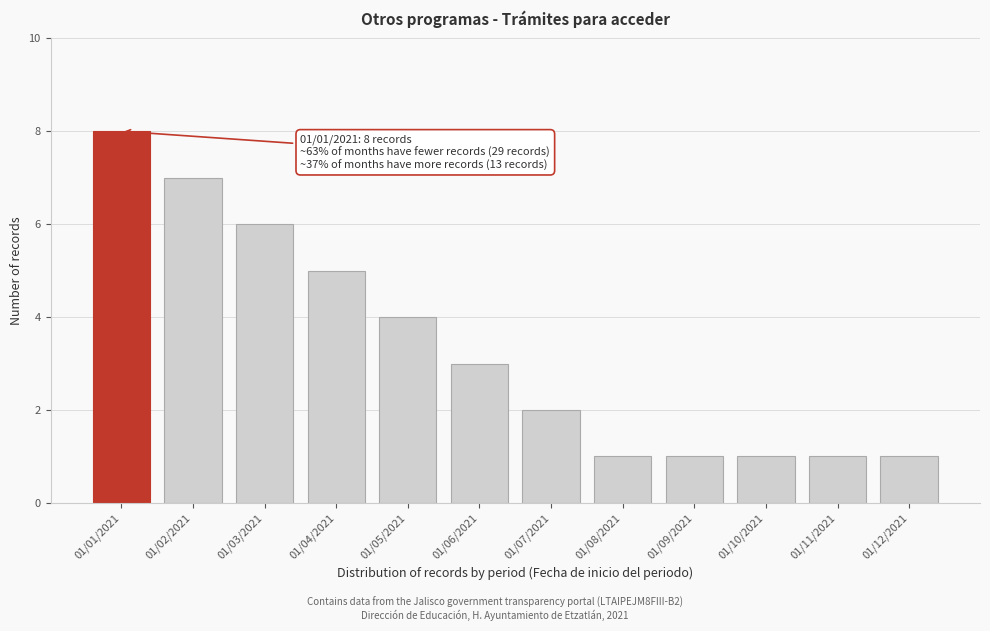

Reading left to right, extract all data points from this chart.

8	7	6	5	4	3	2	1	1	1	1	1